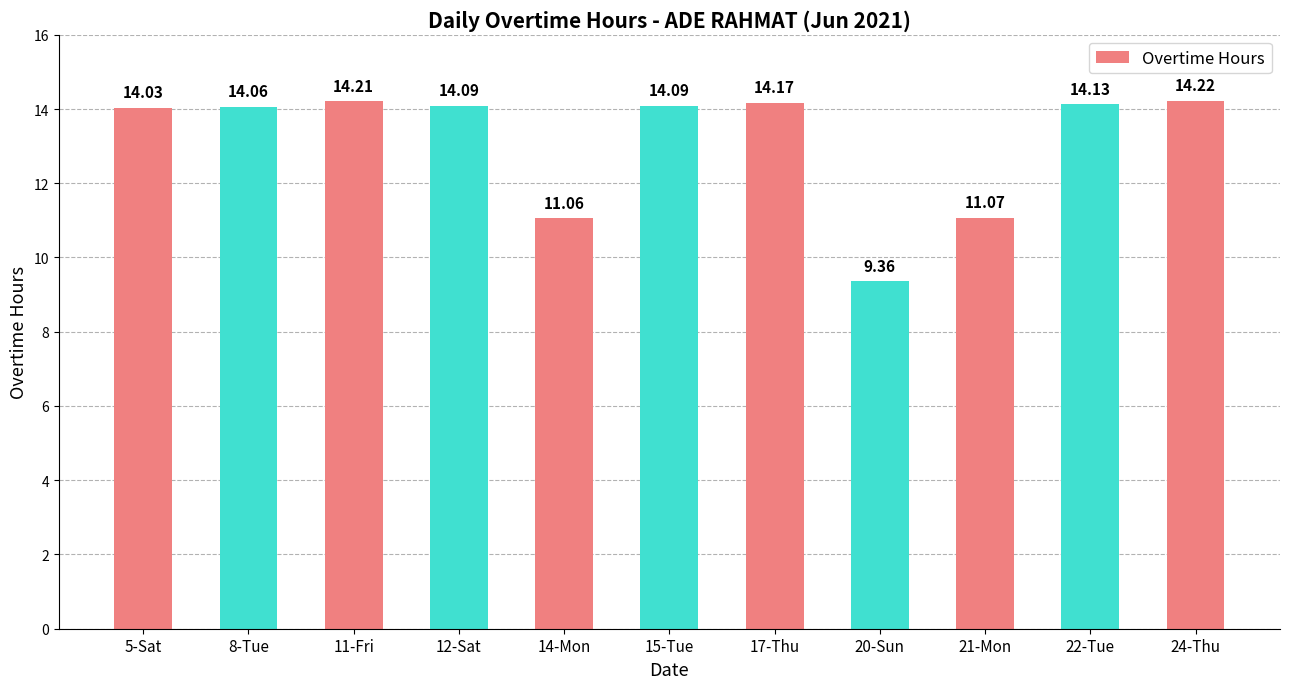

Is it true that the value at 5-Sat is 5.2?

False